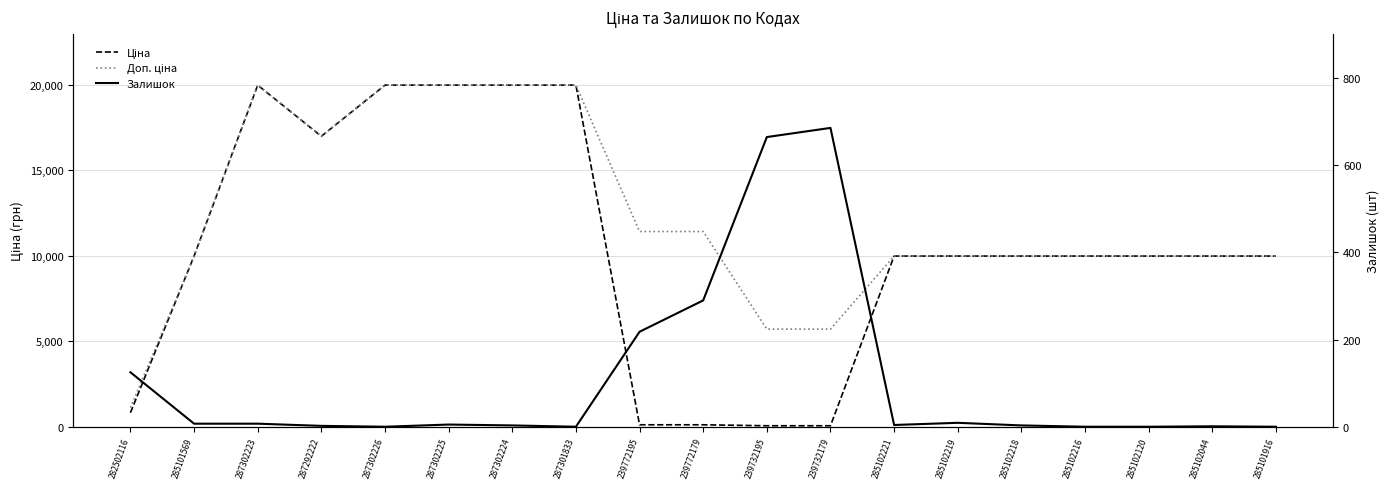

What is the value of the Залишок point at the 18th from the left?

1.0